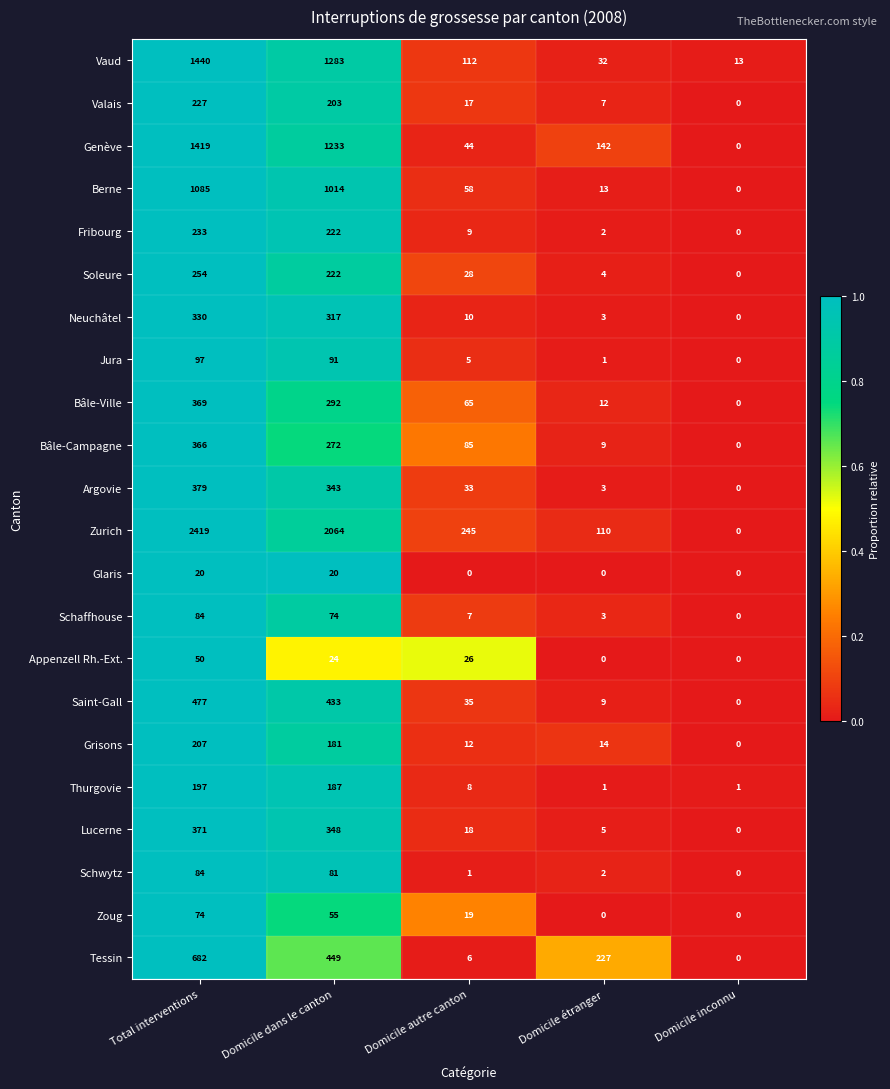

List the labels in order of Fribourg value, largest first.

Total interventions, Domicile dans le canton, Domicile autre canton, Domicile étranger, Domicile inconnu